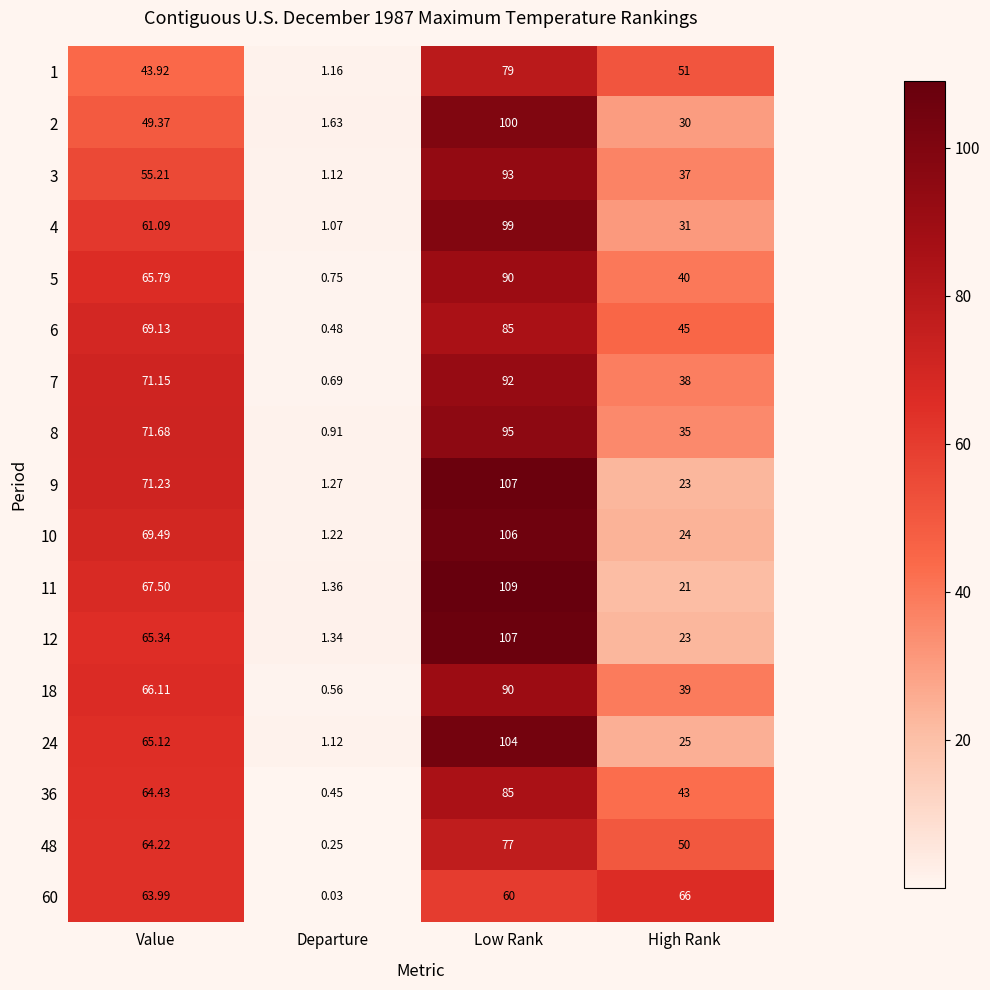

How many series are shown in this chart?

17